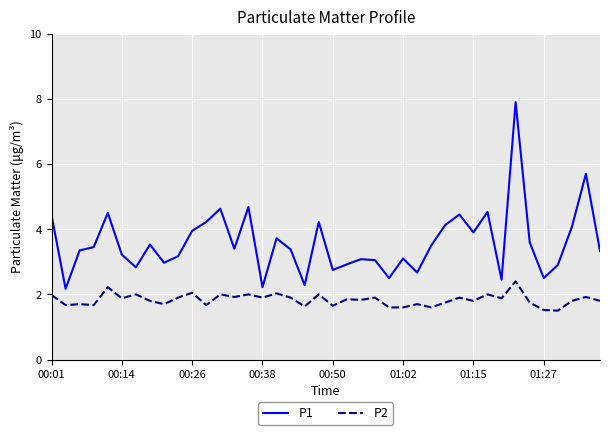

List the series in order of their overall mean, highest first.

P1, P2